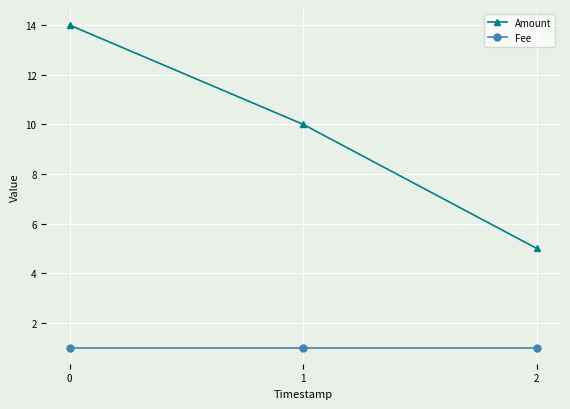

True or false: Amount has a value of 17 at 1.

False